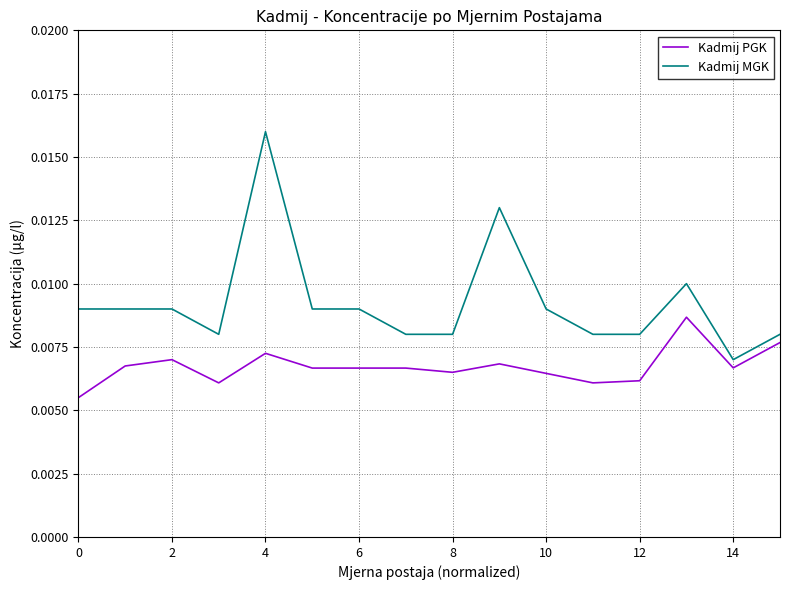

Which series has the largest range (max minus min)?

Kadmij MGK